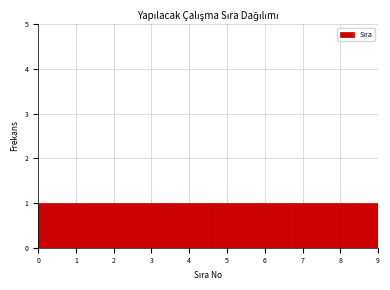

Reading left to right, list every bar in this chart as the range it spans on the x-axis followed by its height. Neither the bar edges nor the heights are printed on the chart, so give them approximately, as read against the axes.

0.0 to 1.1: 1
1.1 to 2.3: 1
2.3 to 3.4: 1
3.4 to 4.5: 1
4.5 to 5.6: 1
5.6 to 6.8: 1
6.8 to 7.9: 1
7.9 to 9.0: 1